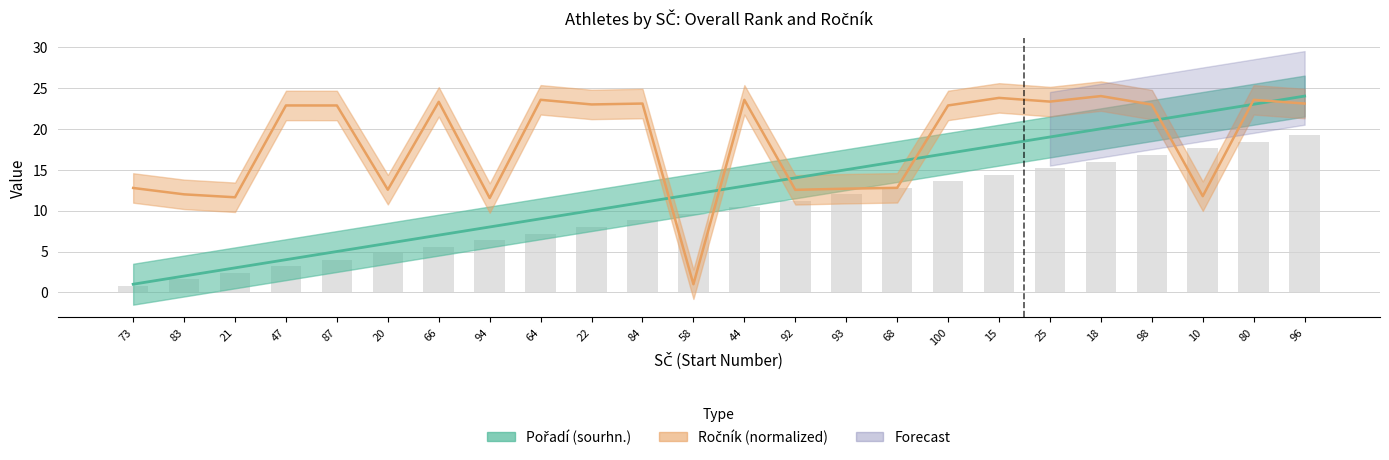

Is it true that Pořadí (sourhn.) equals 19.0 at 25?

True